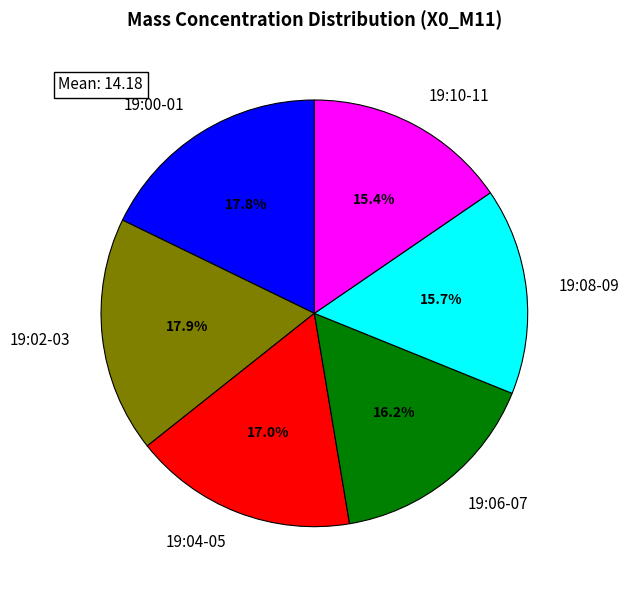

Is the sum of 19:10-11 and 19:04-05 greater than half?

No